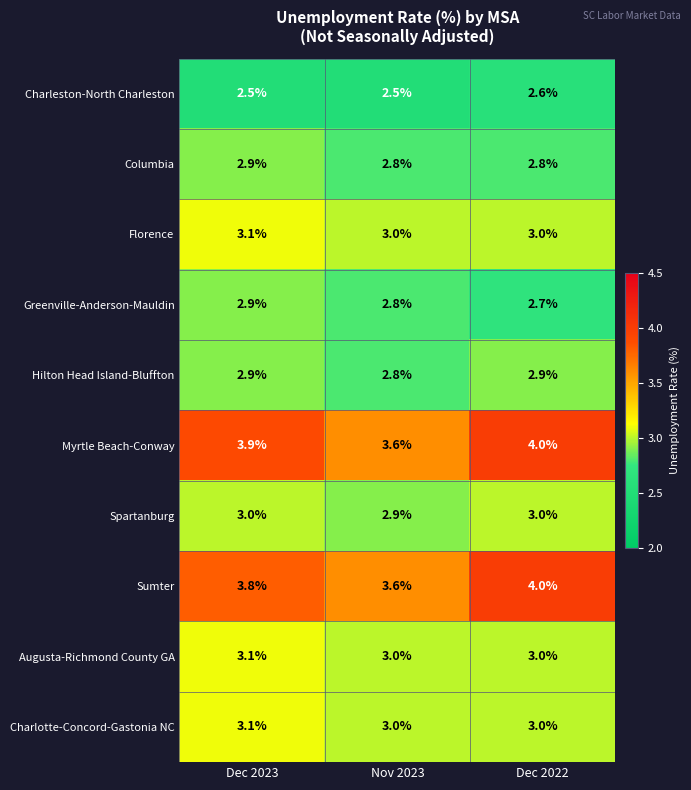

What is the total value across all series at Dec 2023?

31.2